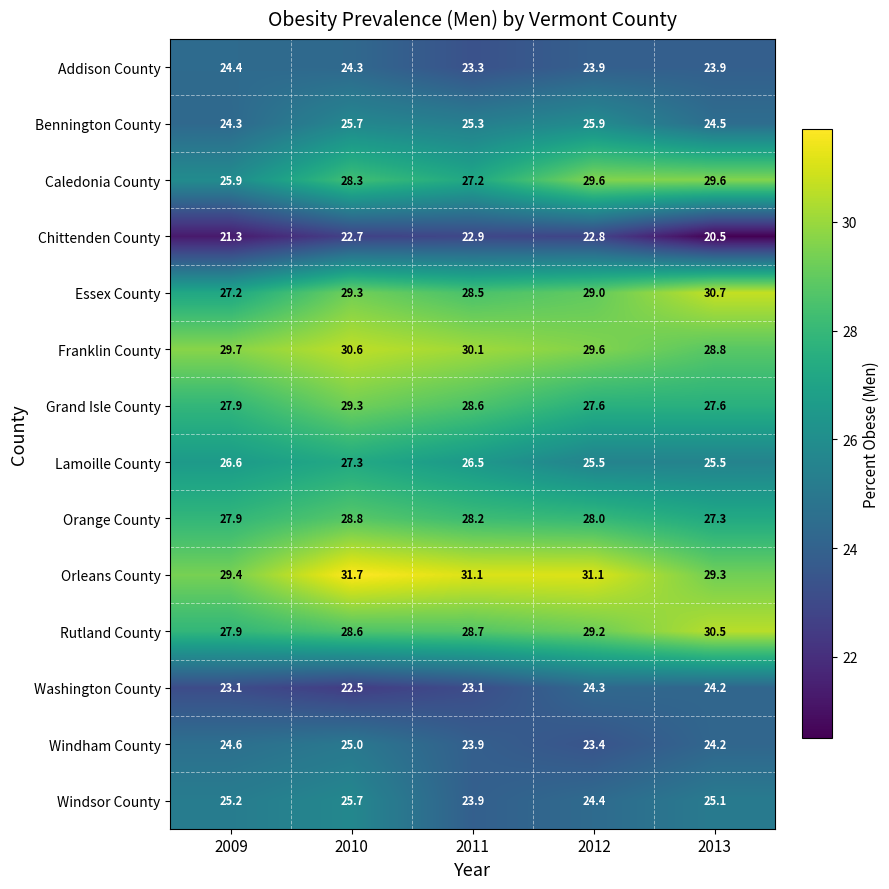

Count the number of categories in the chart.

5